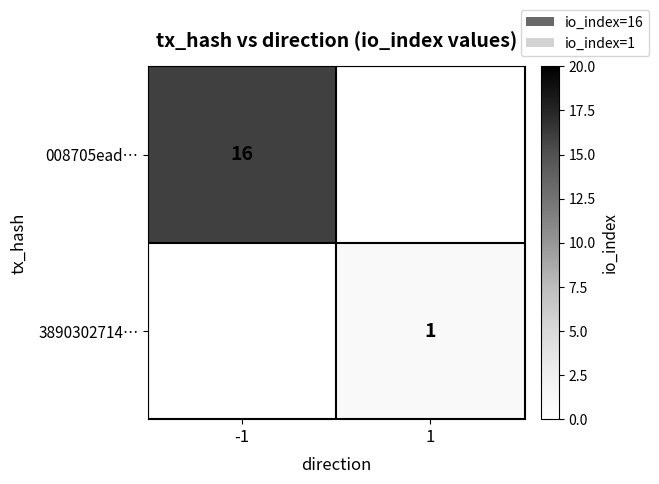

True or false: 008705ead… has a value of 4 at -1.

False